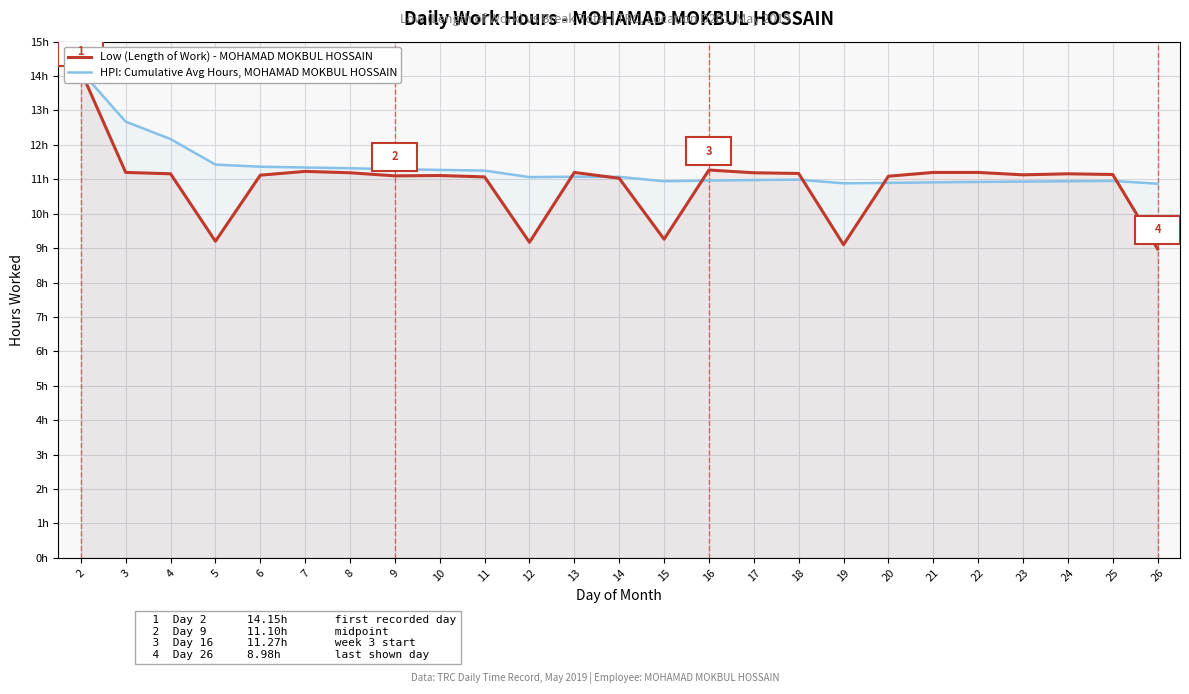

What is the value of the Low (Length of Work) - MOHAMAD MOKBUL HOSSAIN point at the 5th from the left?

11.1